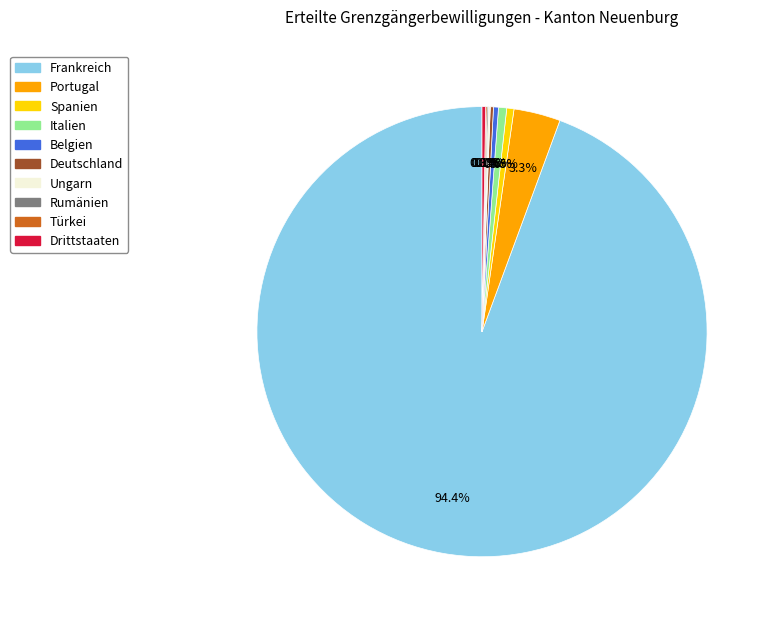

Which category accounts for the majority?

Frankreich